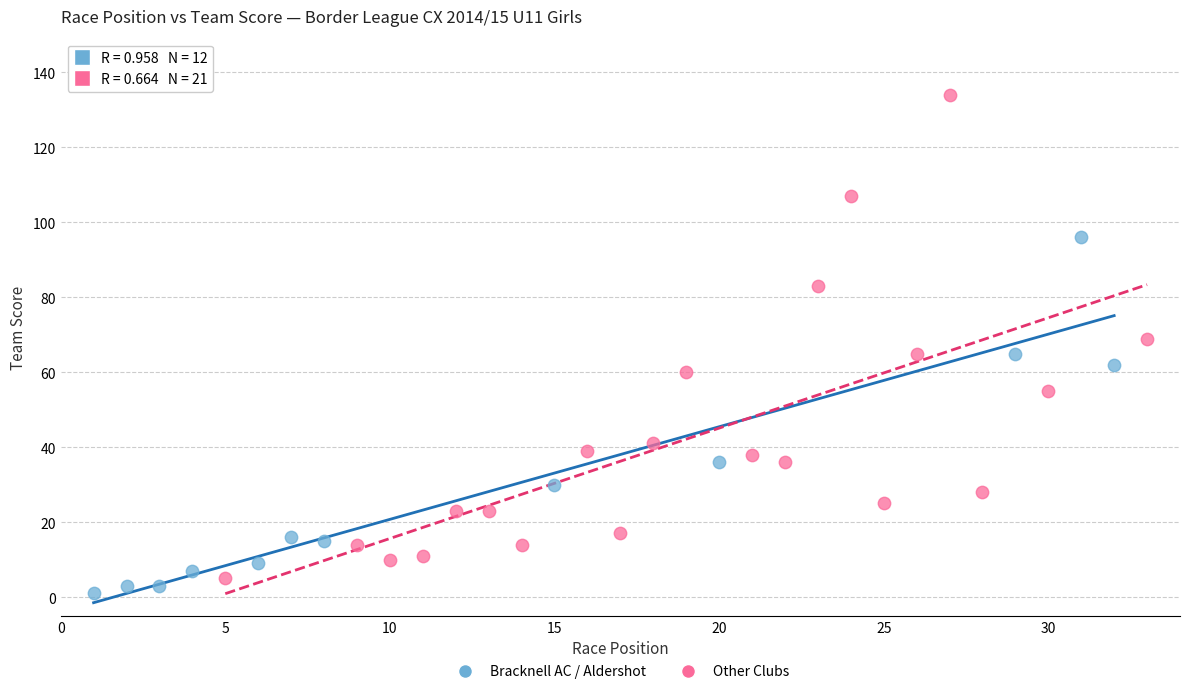

Which series reaches the minimum Y coordinate?

Bracknell AC / Aldershot